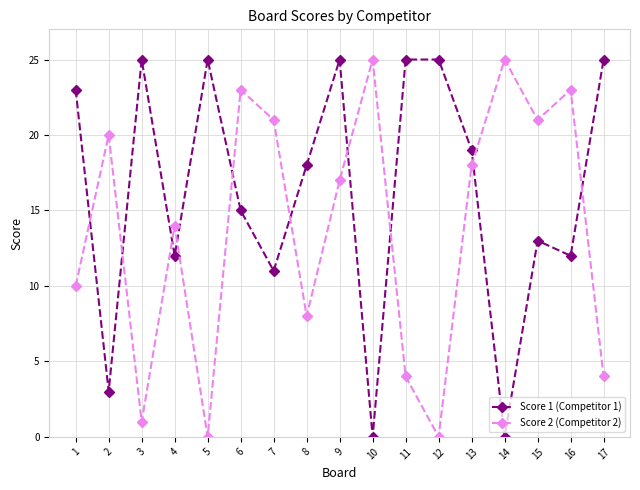

What are all the series names shown in the legend?

Score 1 (Competitor 1), Score 2 (Competitor 2)